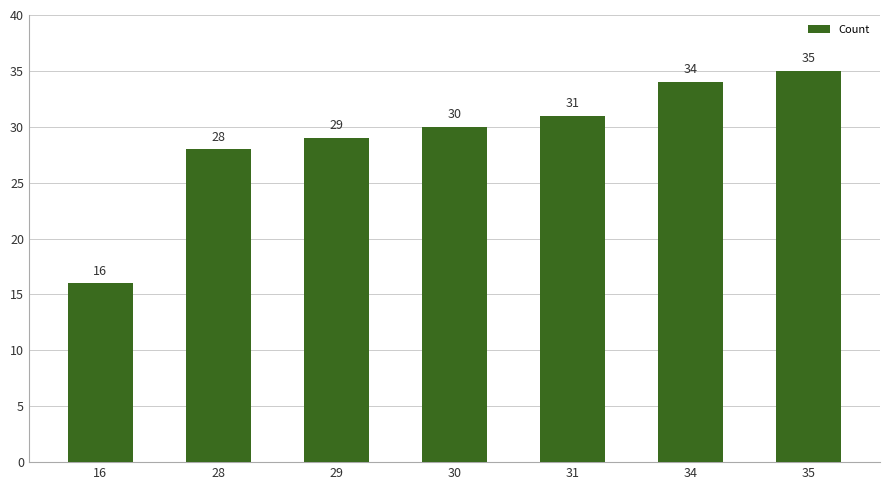

What is the change in value from 28 to 29?

+1